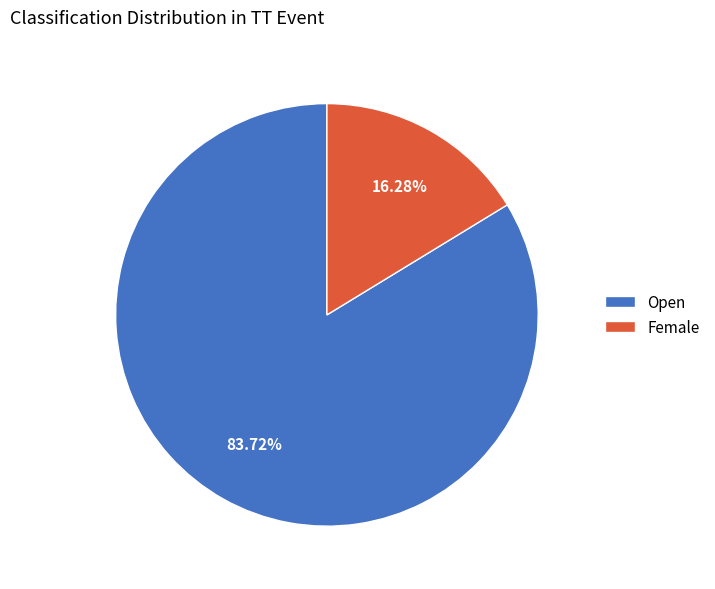

How many segments does this pie chart have?

2